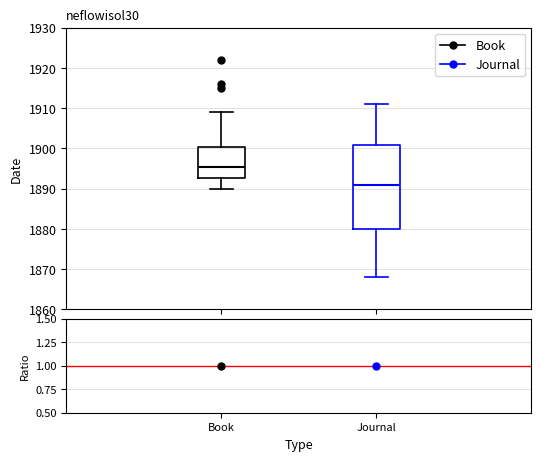

Which box's median line is the lowest?

Journal